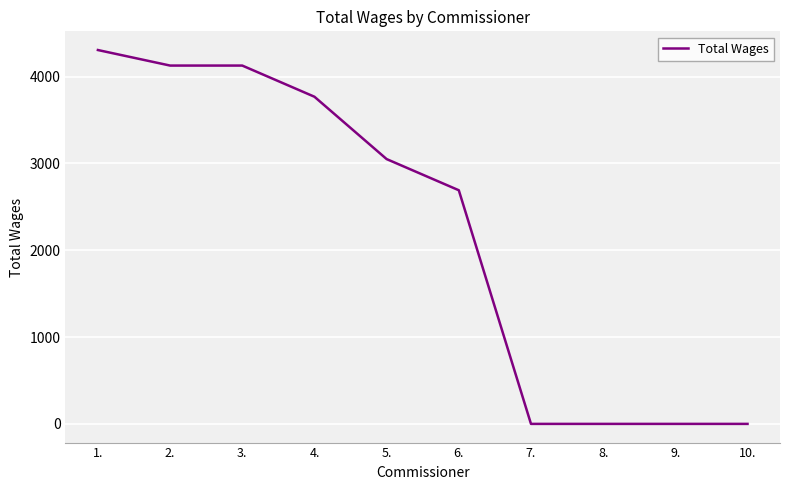

The value at 2. is 4127. True or false?

True